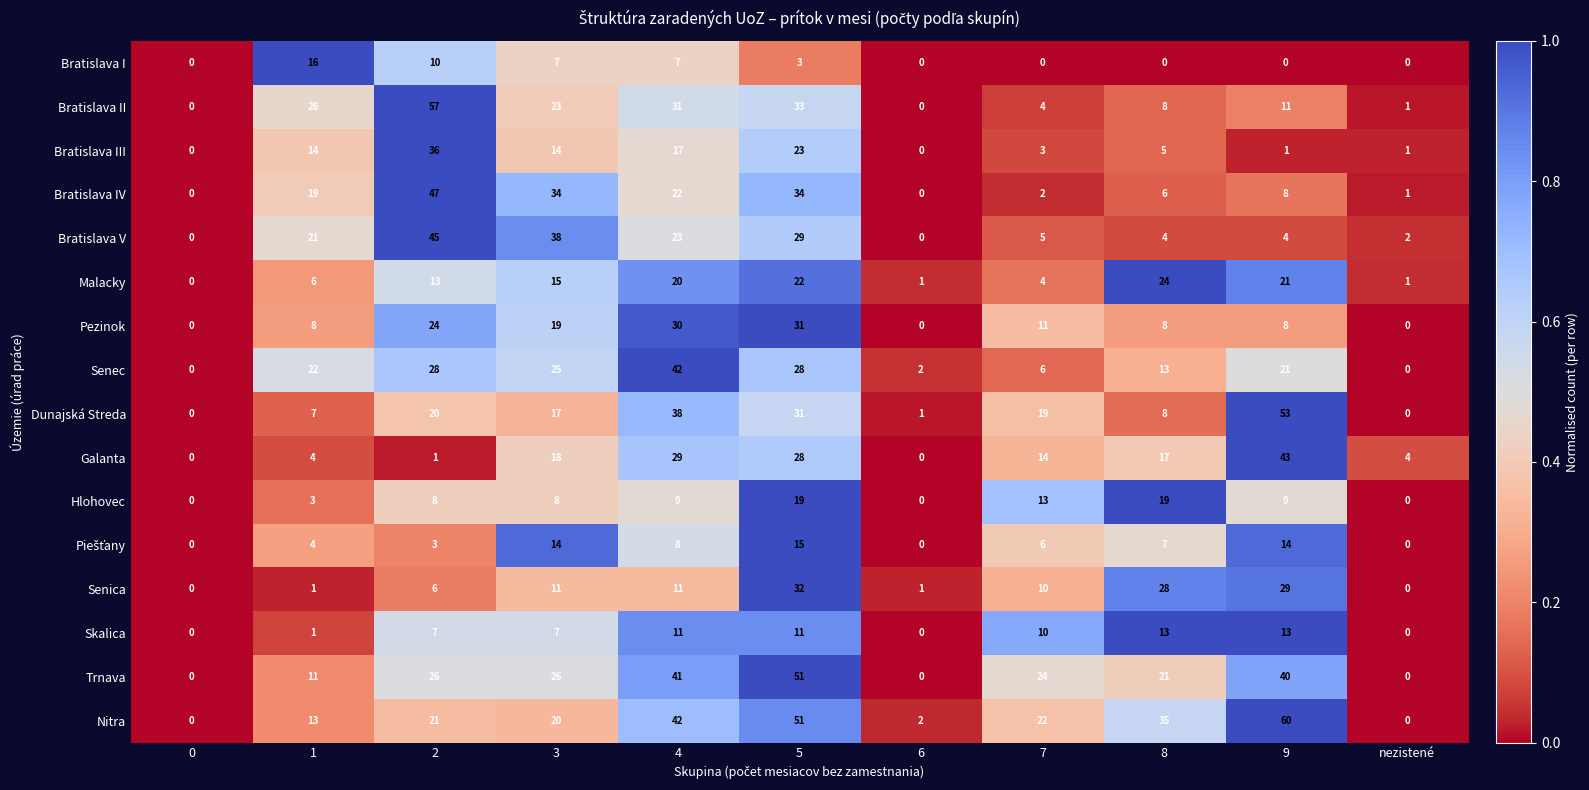

What is the sum of all Bratislava V values?

171